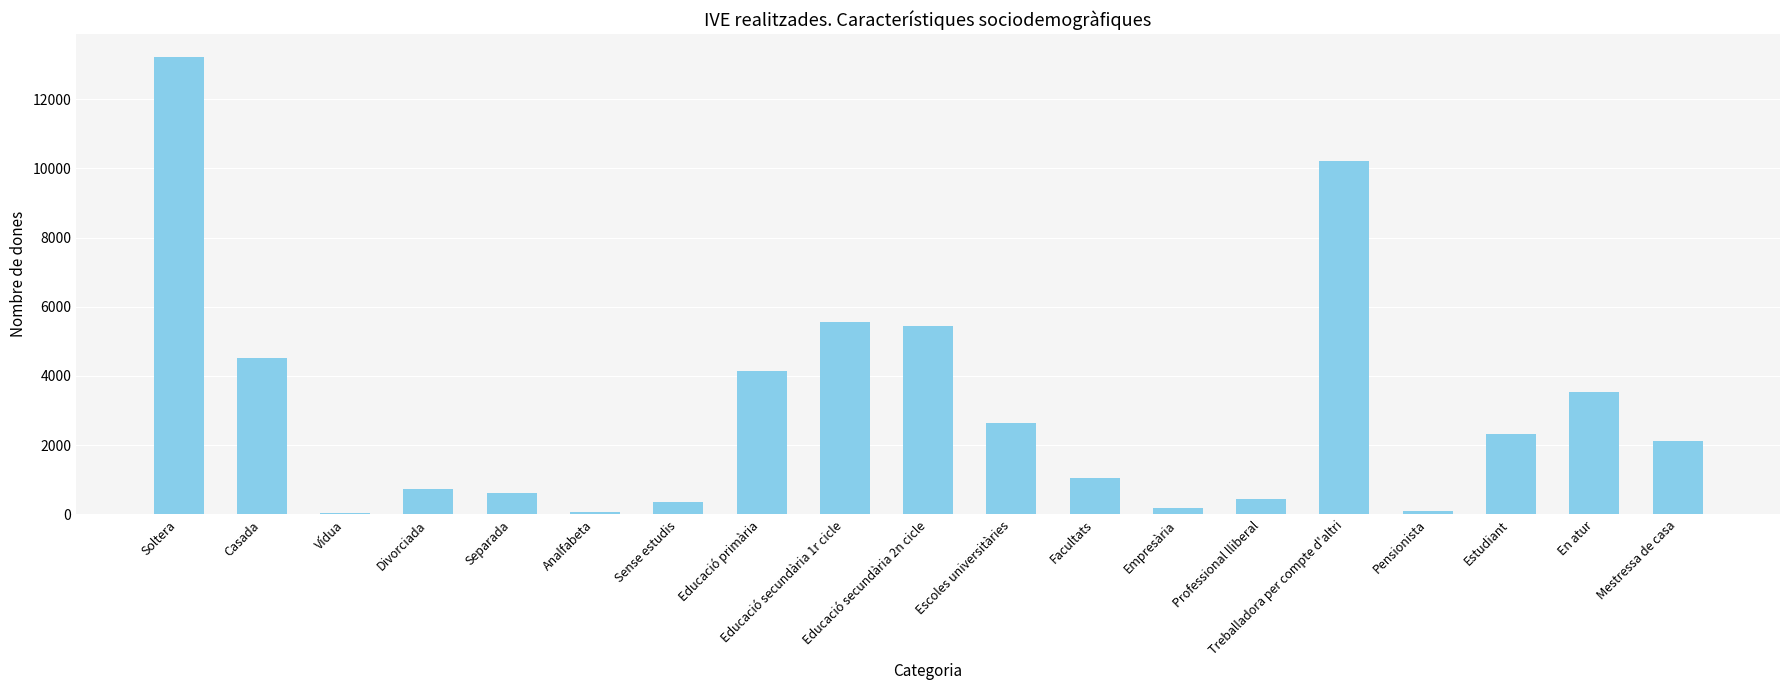

True or false: the data shows 4197 at Estudiant.

False